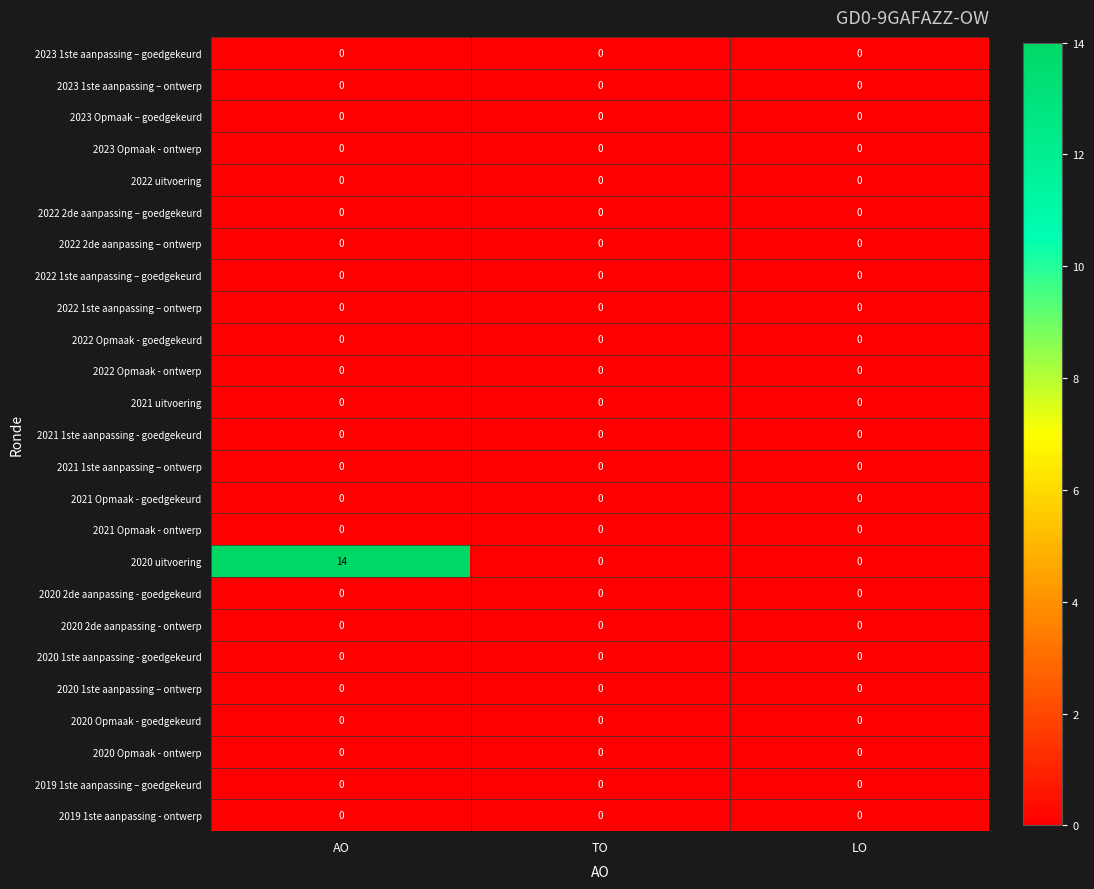

What is the total value across all series at AO?

14